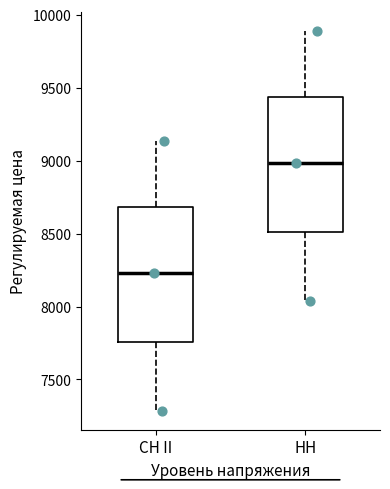

Which box's median line is the highest?

НН